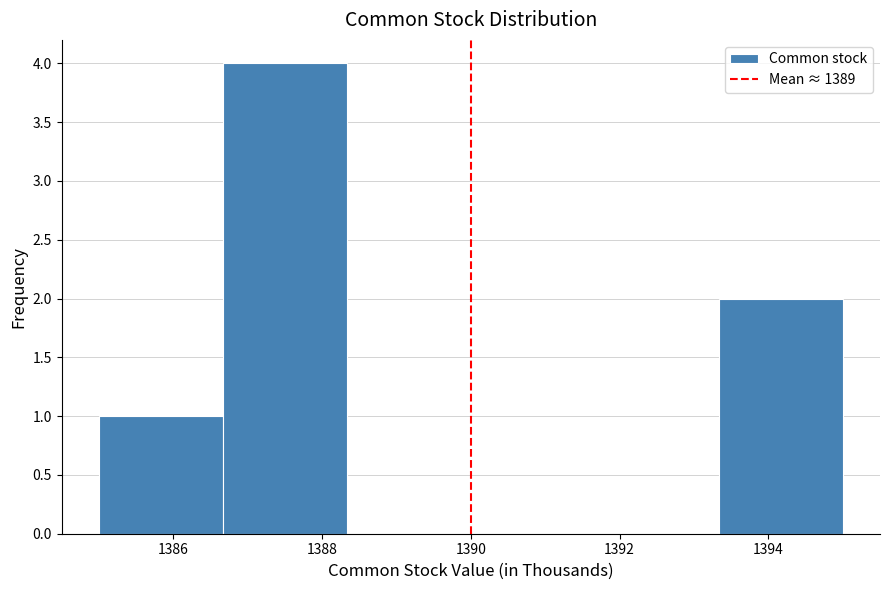

Over which range of the x-axis is the bar tallest?

1386.6 to 1388.4